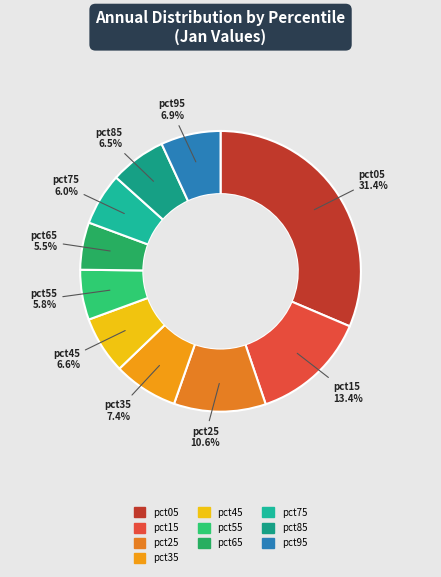

Which category has the biggest portion of the pie?

pct05